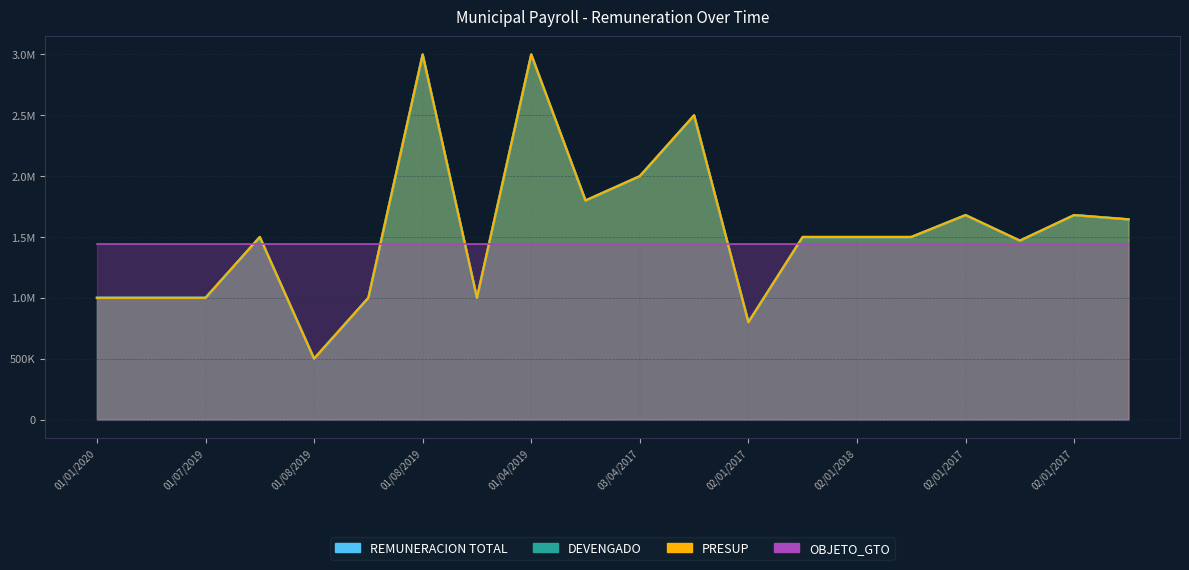

Which series has the largest range (max minus min)?

REMUNERACION TOTAL